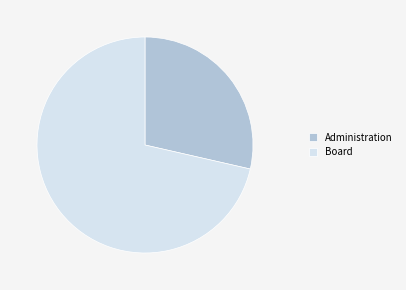

How many slices are in this pie chart?

2